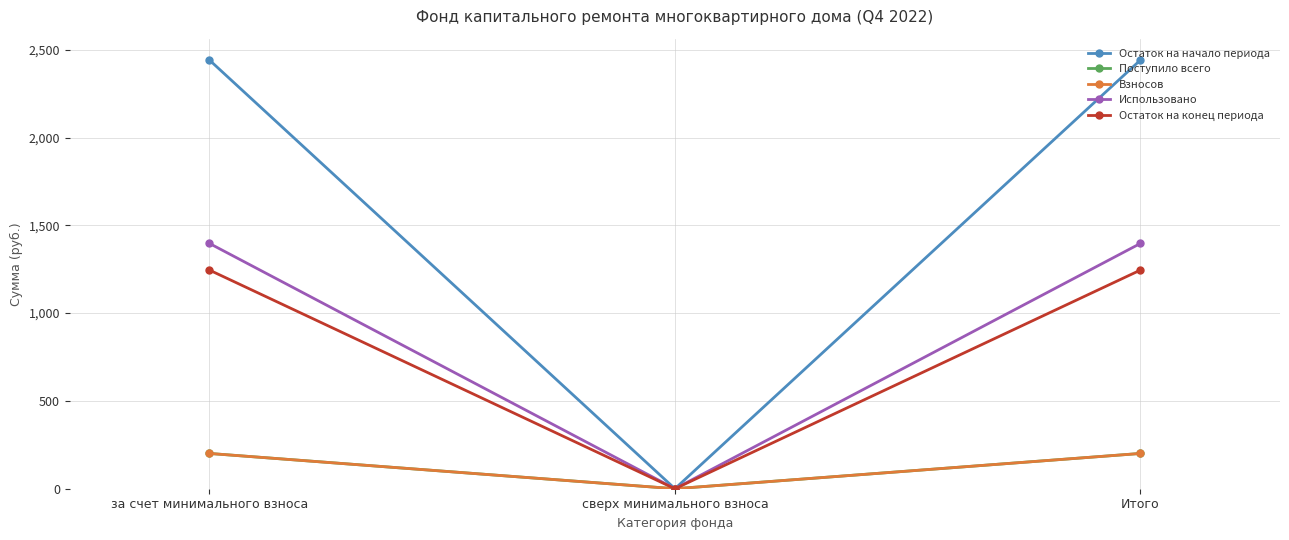

What is the approximate value of Остаток на конец периода at за счет минимального взноса?

1245.0